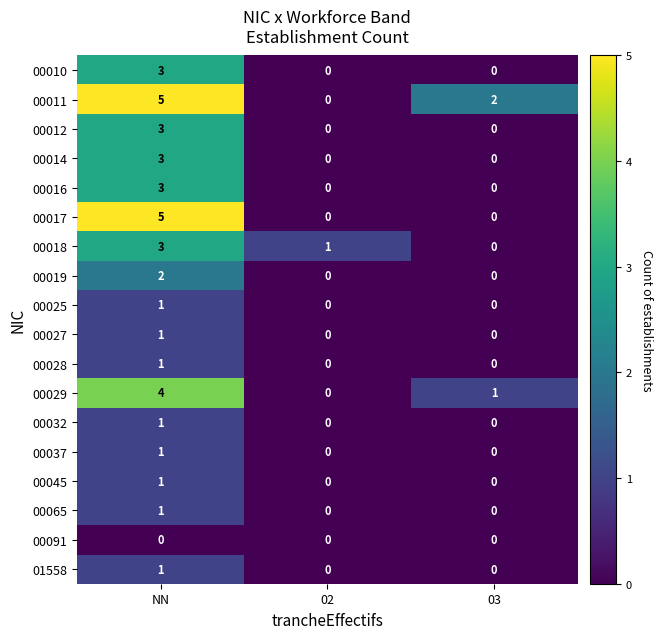

Count the 00011 values in the range 0 to 5.

3